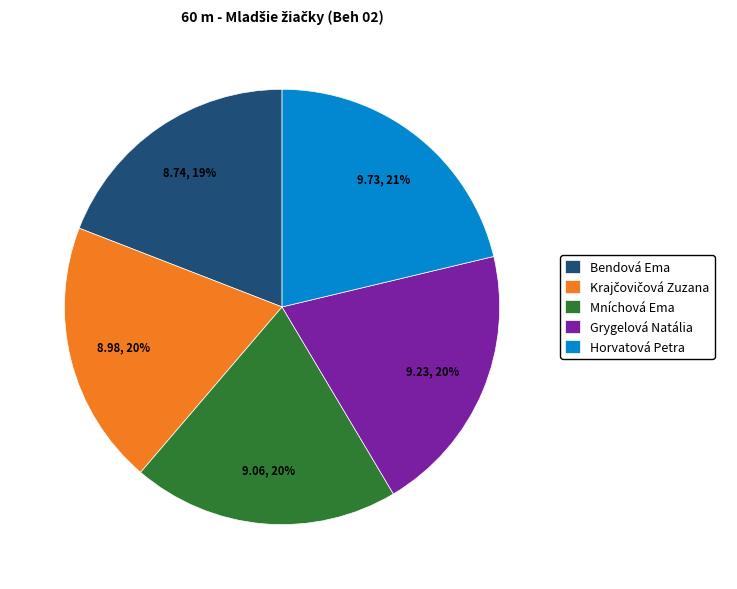

To the nearest percent, what percentage of the pie is Mníchová Ema?

20%